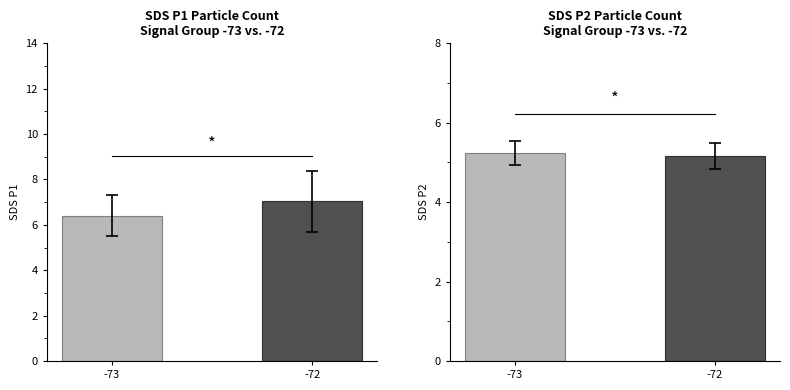

Is it true that SDS_P1 equals 7.0 at -72?

True